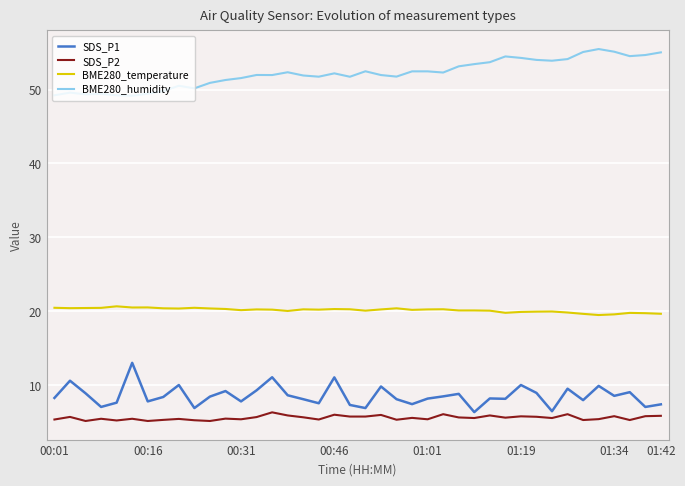

Does the chart display data point markers on the line(s)?

No